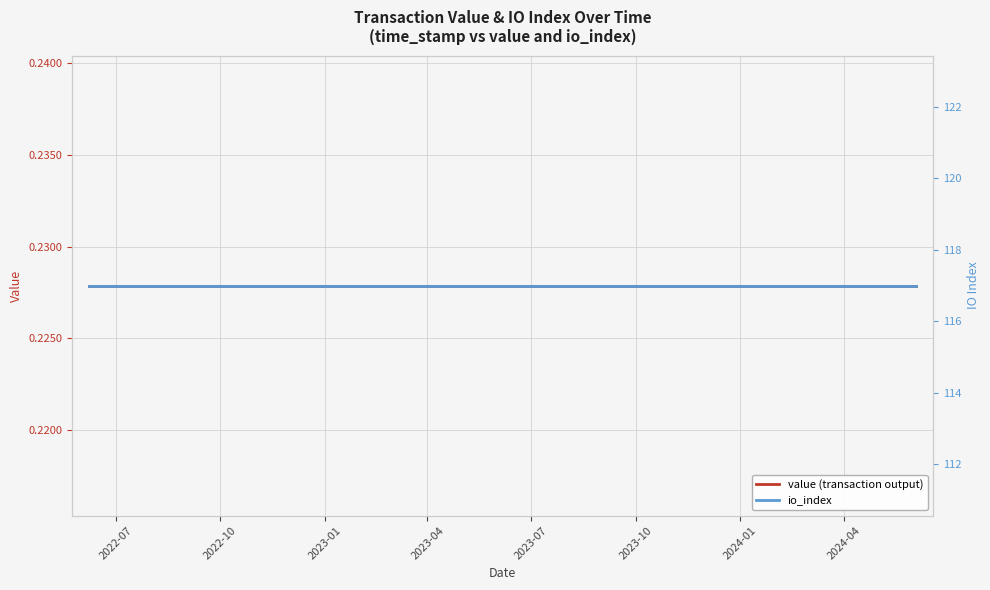

True or false: io_index and value (transaction output) intersect in this chart.

False